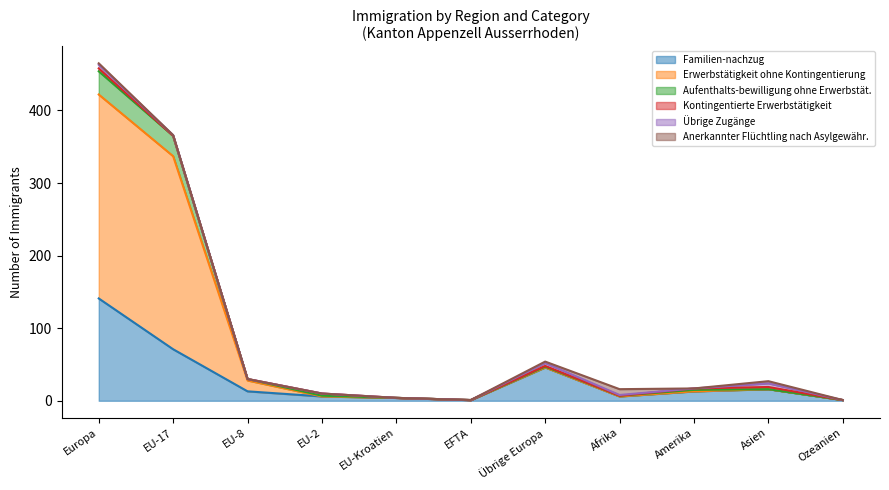

True or false: Erwerbstätigkeit ohne Kontingentierung has more than 1 points higher than both neighbors.

True